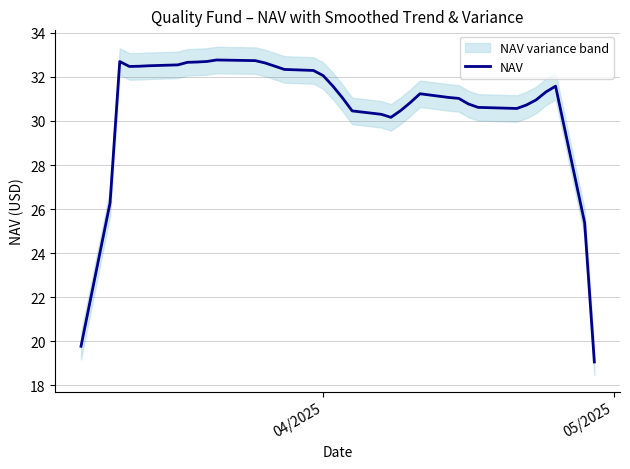

How many series are shown in this chart?

1